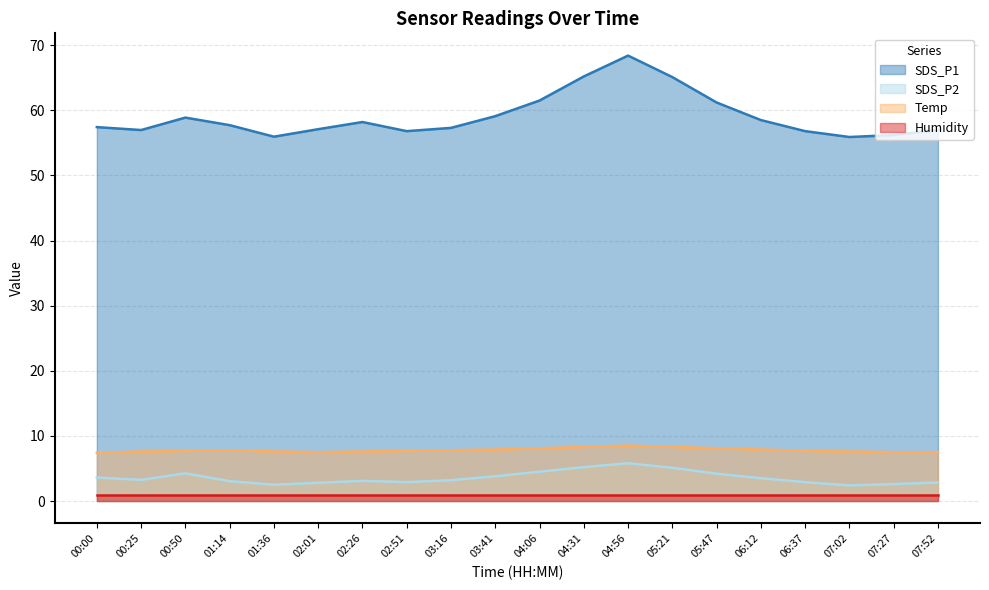

The SDS_P1 series shows 79.7 at 00:25. True or false?

False